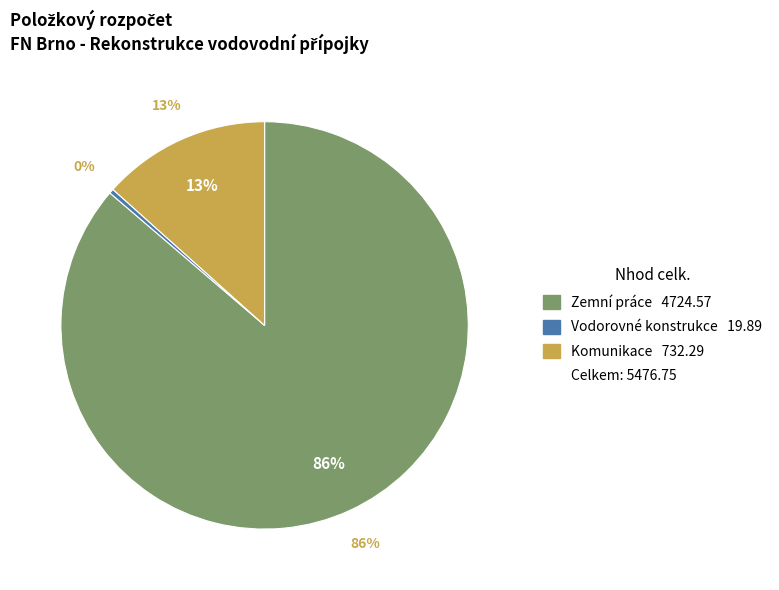

Is it true that Komunikace is 24% of the pie?

False